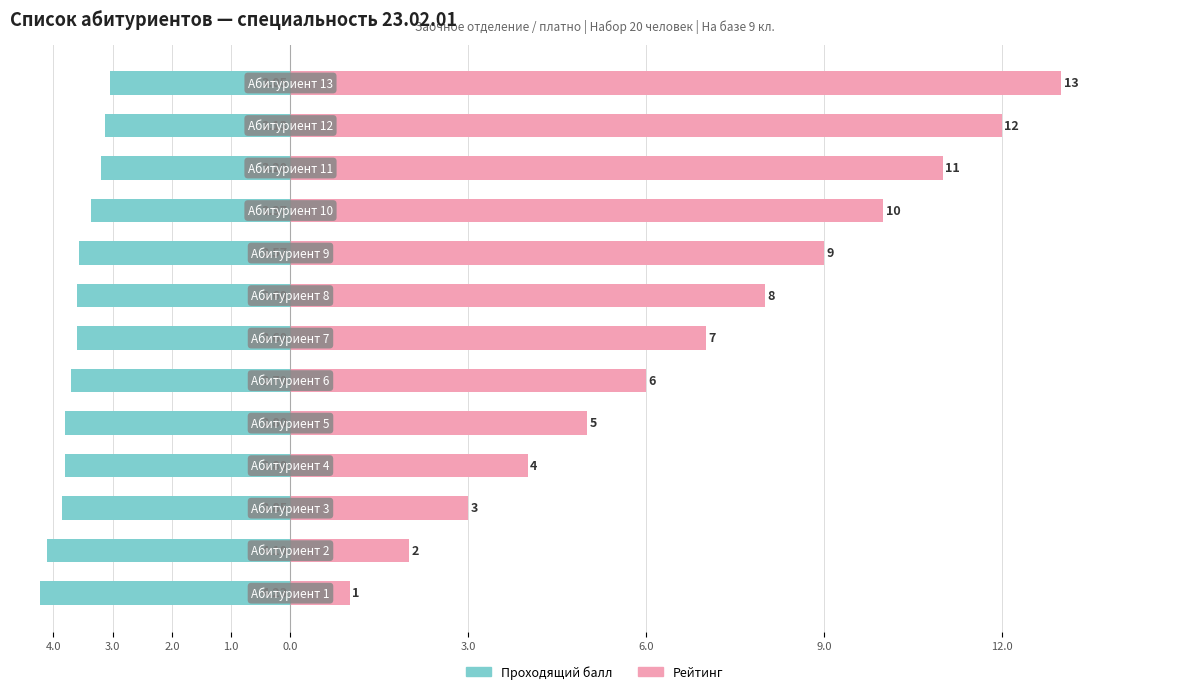

Is the value of Проходящий балл at 3.0 greater than the value of Рейтинг at 10?

No